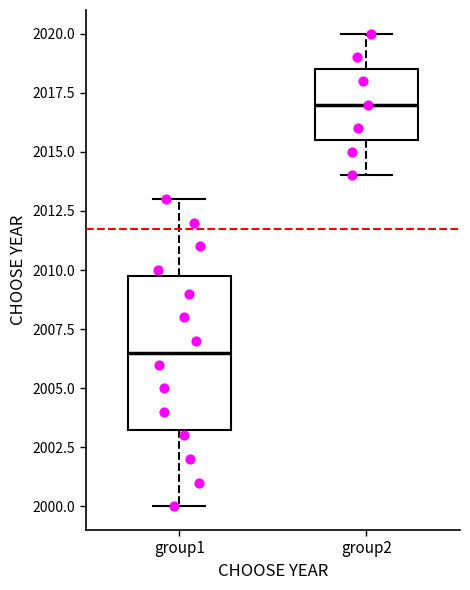

Where does the median line of the box for group1 sit on the y-axis? The values are not printed on the chart, so give them approximately, as read against the axis.

2006.5